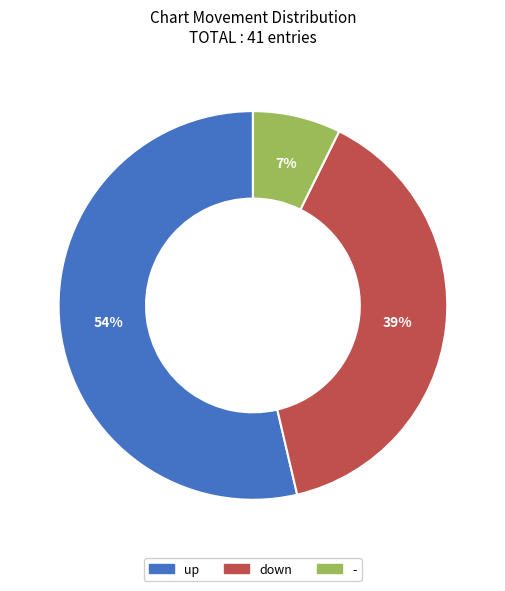

Do up and - together represent more than half of the pie?

Yes